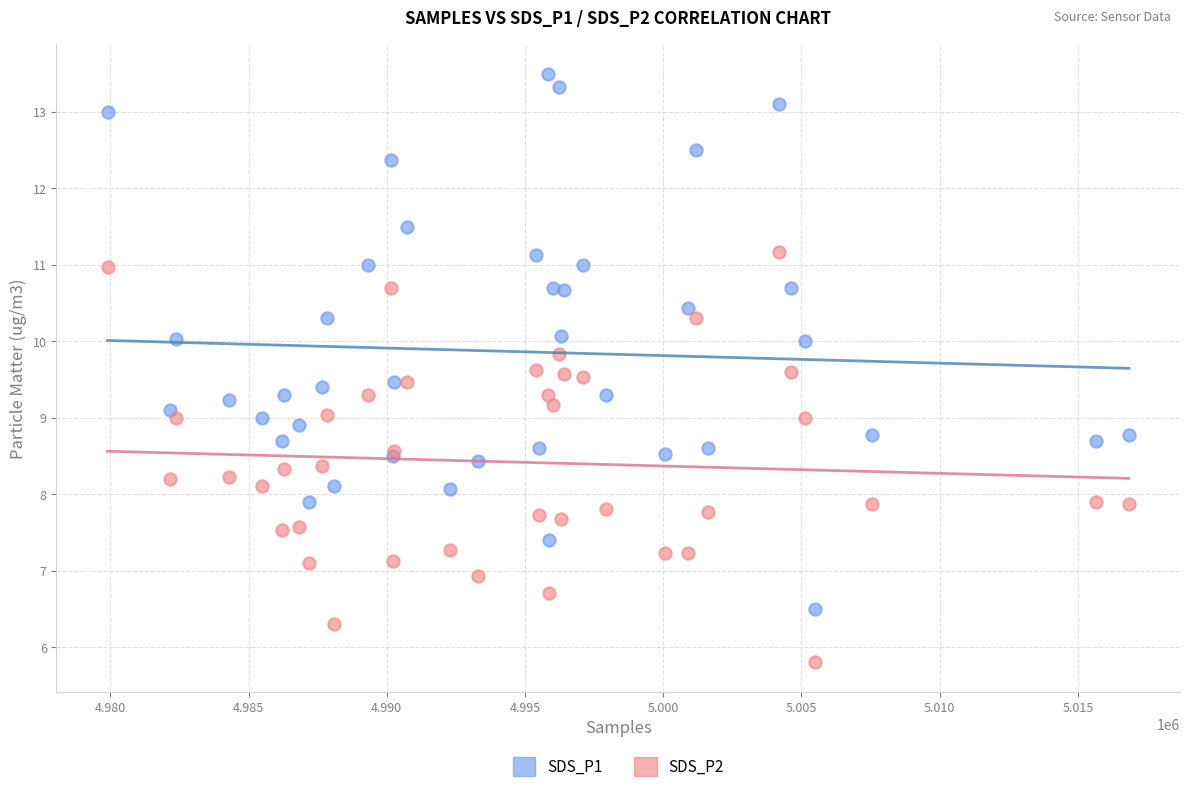

Which series contains the lowest Y value?

SDS_P2